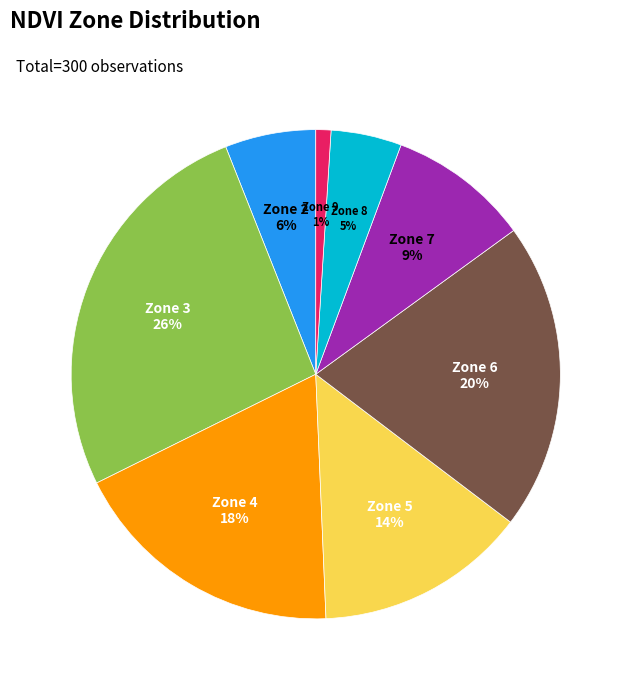

To the nearest percent, what is the difference between the largest and smallest slice percentages?

25%